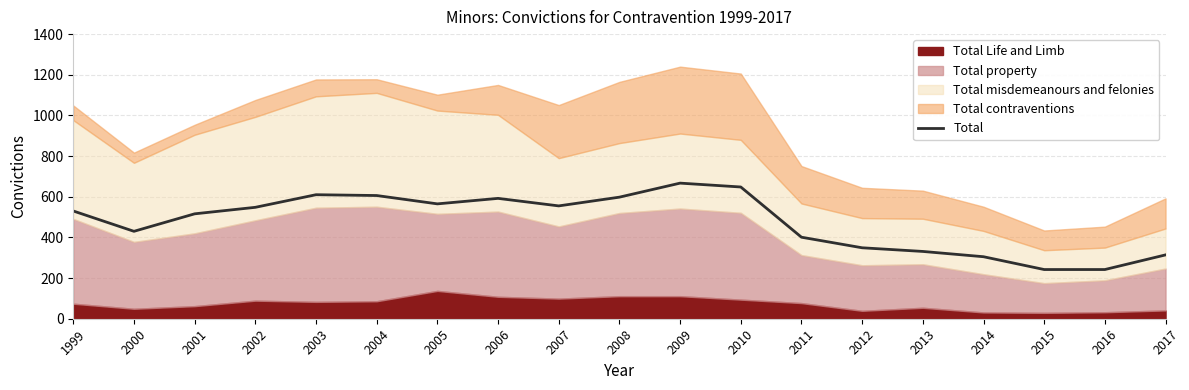

How many lines are shown in the chart?

1